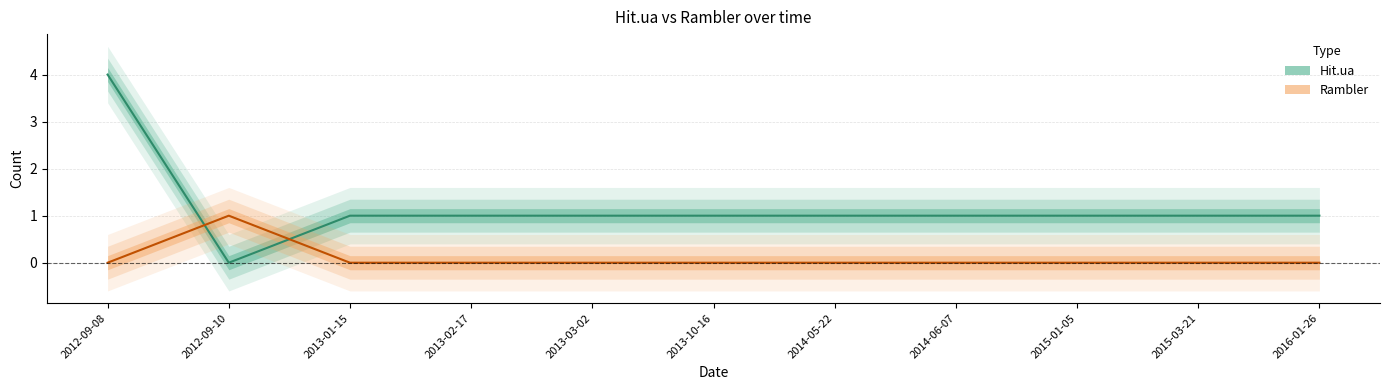

True or false: Hit.ua has a value of 1 at 2015-03-21.

True